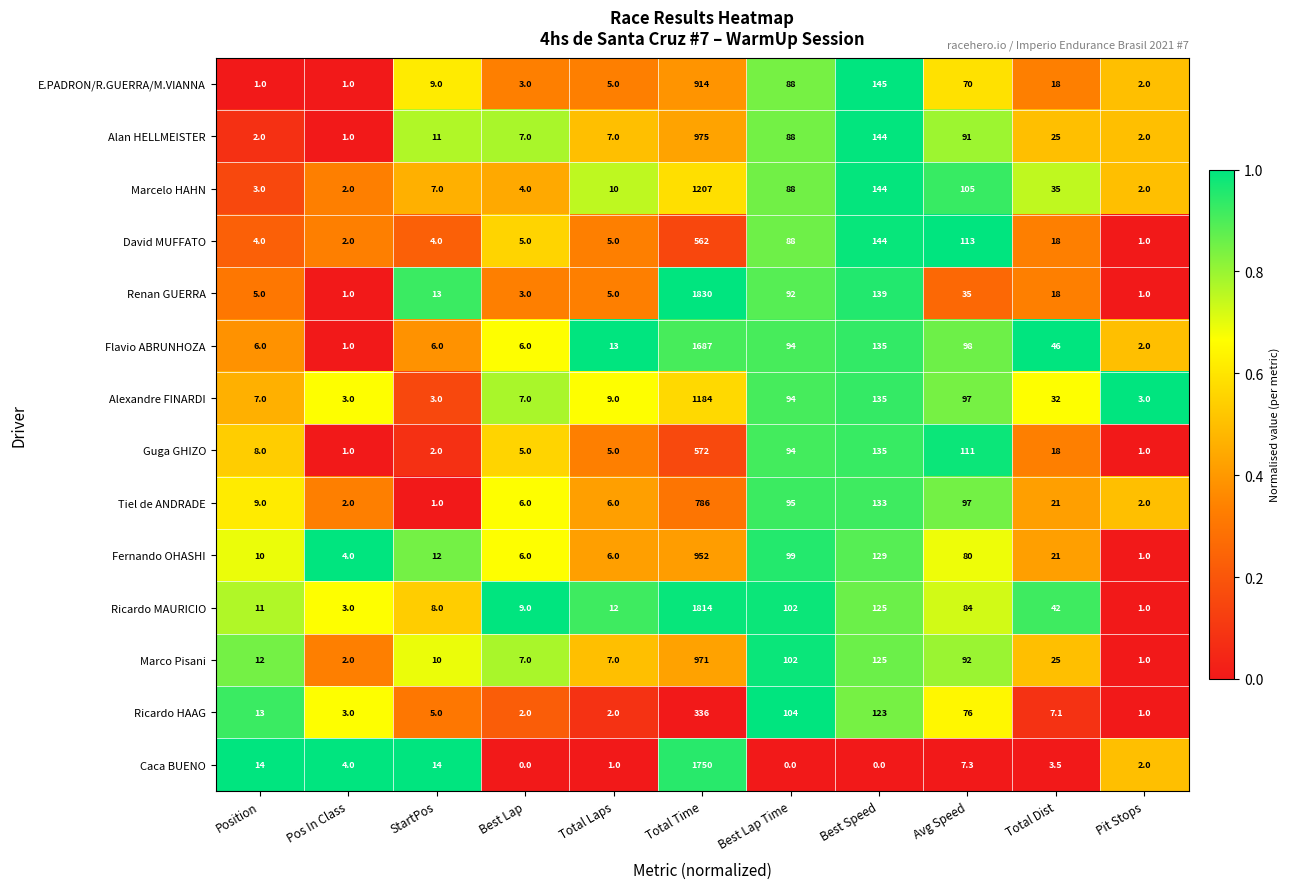

At how many categories does at least one series exceed 0?

11